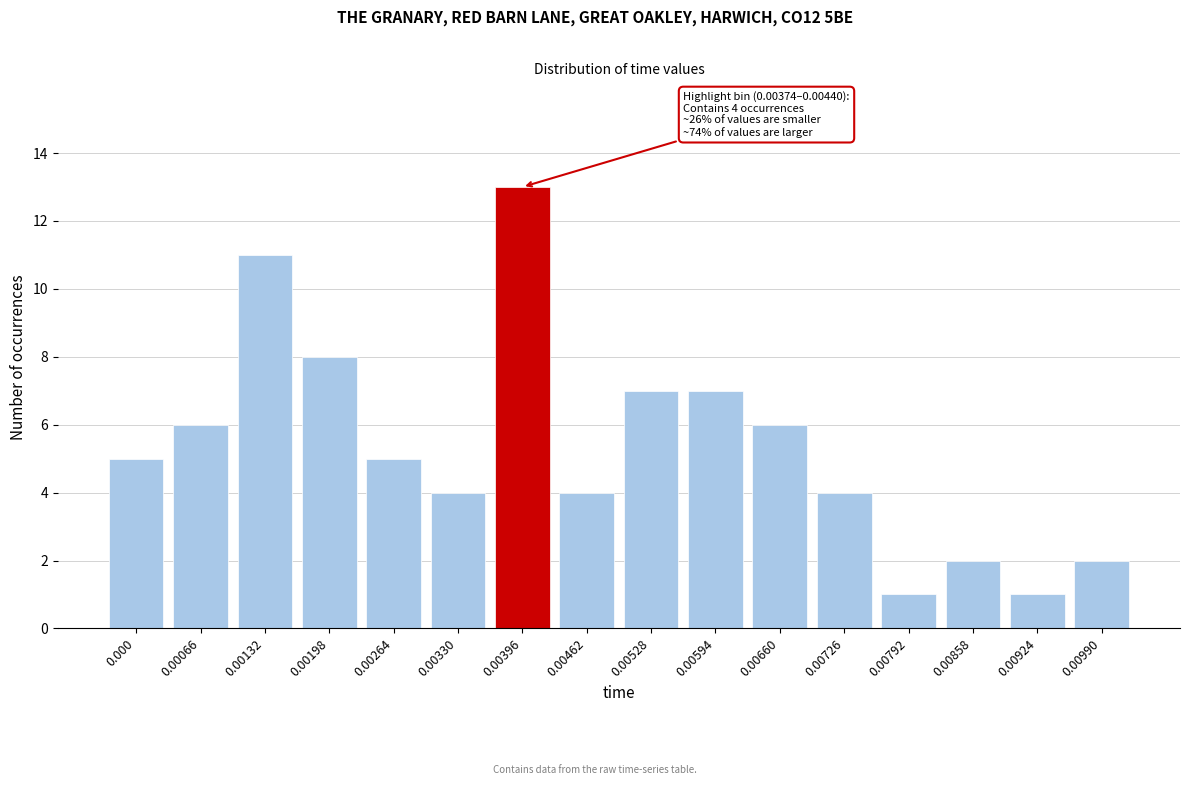

Reading left to right, transcribe all the data shown in this chart.

0.000=5	0.00066=6	0.00132=11	0.00198=8	0.00264=5	0.00330=4	0.00396=13	0.00462=4	0.00528=7	0.00594=7	0.00660=6	0.00726=4	0.00792=1	0.00858=2	0.00924=1	0.00990=2